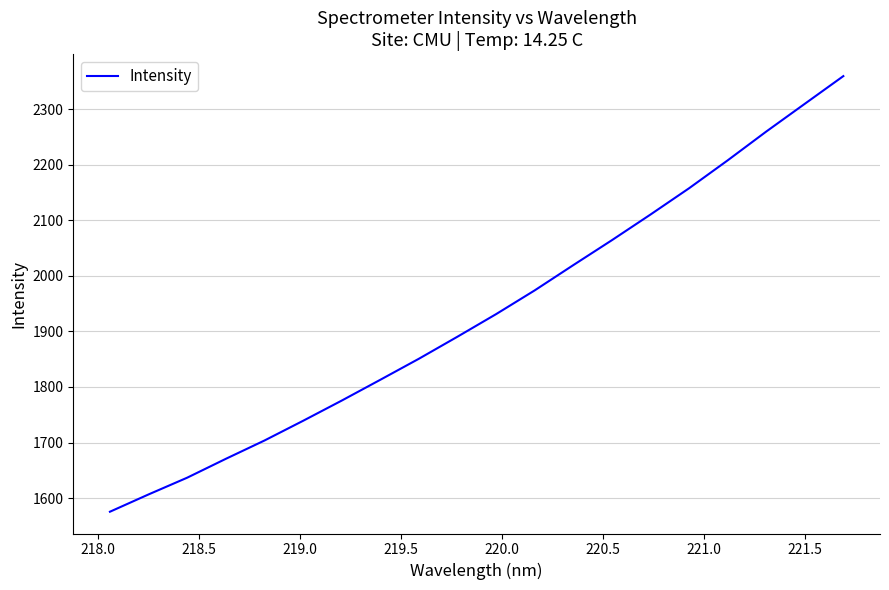

What is the maximum value shown in the chart?

2359.2